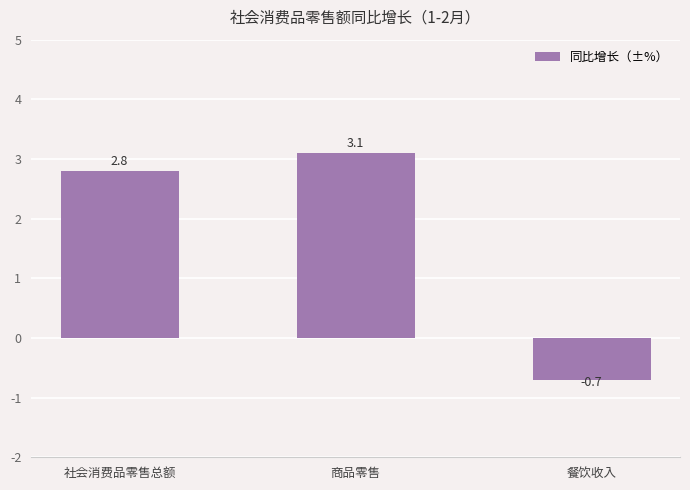

Which category has the lowest value across all series?

餐饮收入